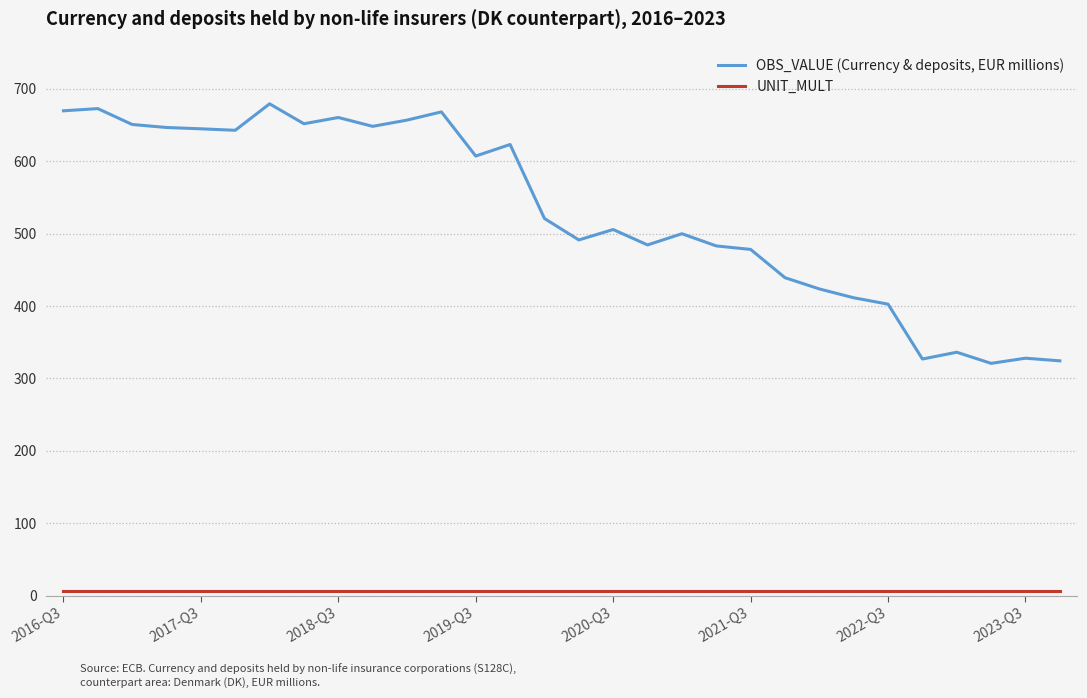

What is the maximum value shown in the chart?

679.3